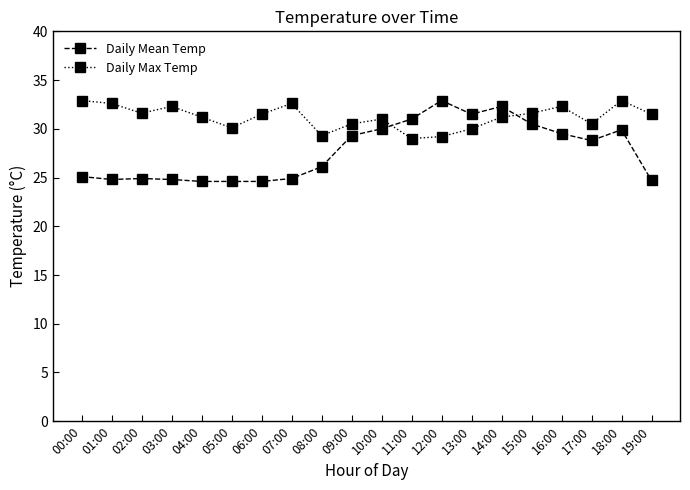

At 08:00, list the series in order from largest to smallest.

Daily Max Temp, Daily Mean Temp